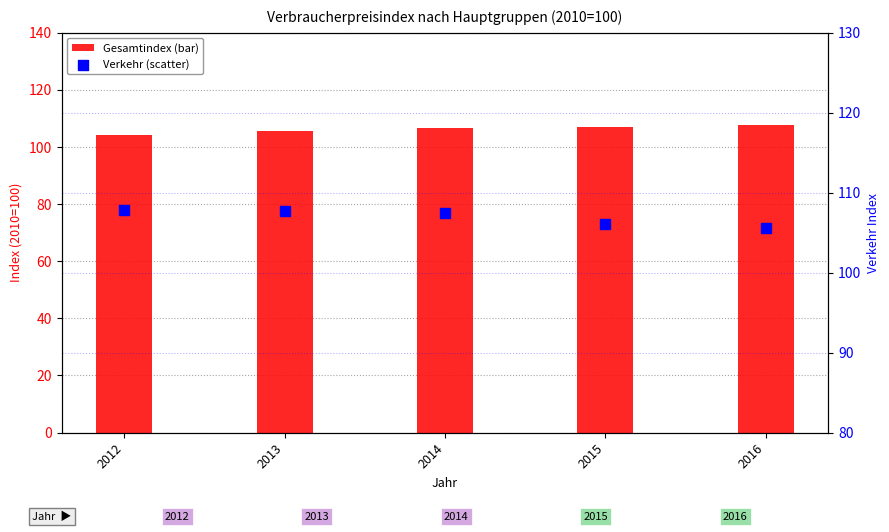

Is the value of Gesamtindex at 2014 greater than the value of Verkehr at 2013?

No